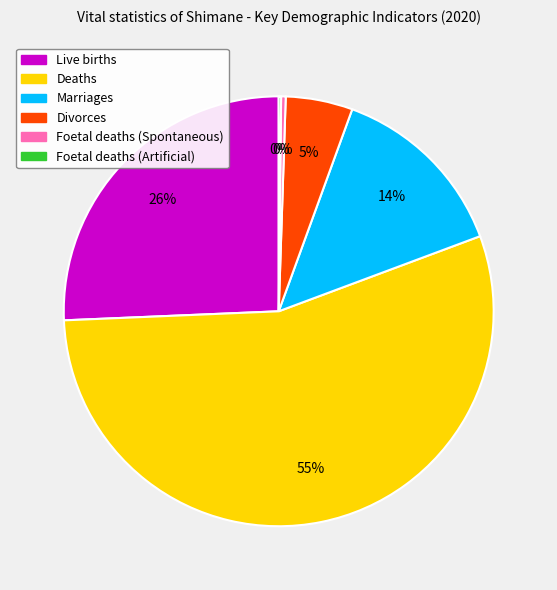

What is the largest slice in the pie chart?

Deaths